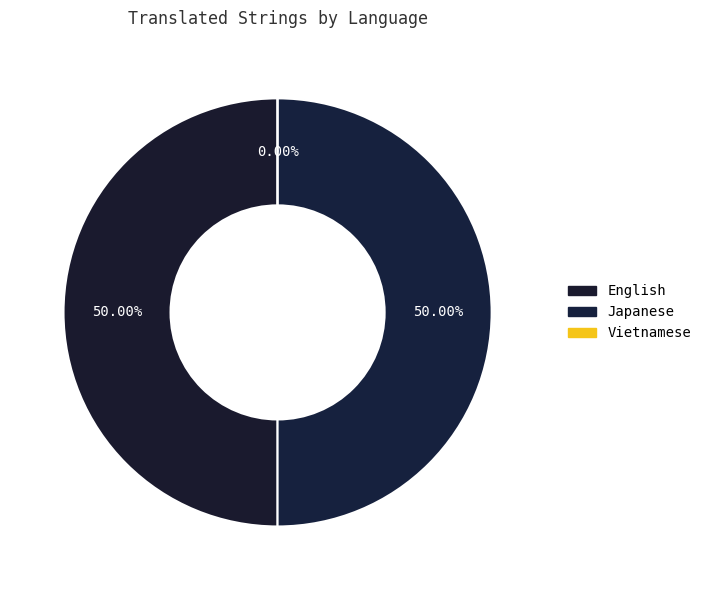

What percentage is NOT represented by Vietnamese?

100.0%